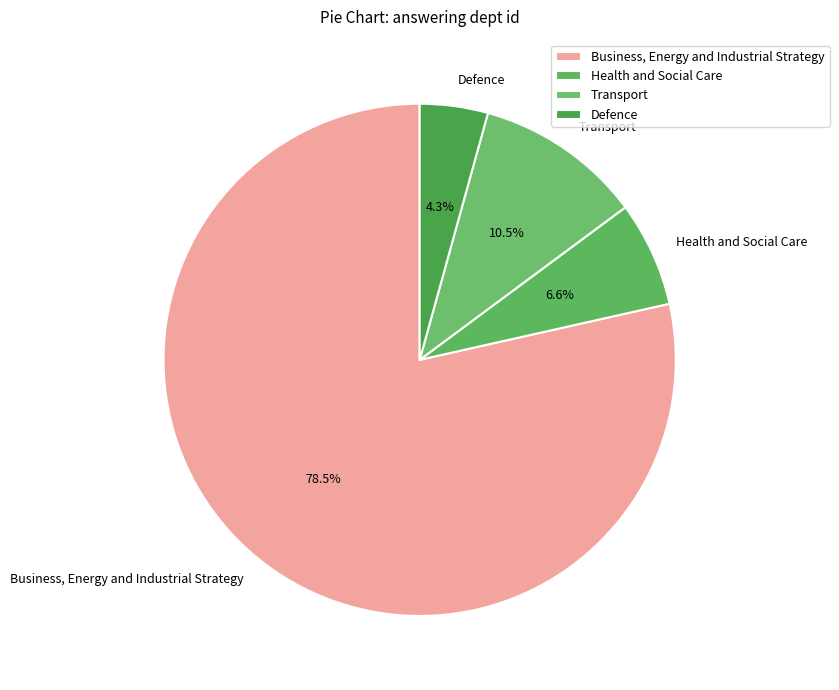

Rank the categories by value from lowest to highest.

Defence, Health and Social Care, Transport, Business, Energy and Industrial Strategy